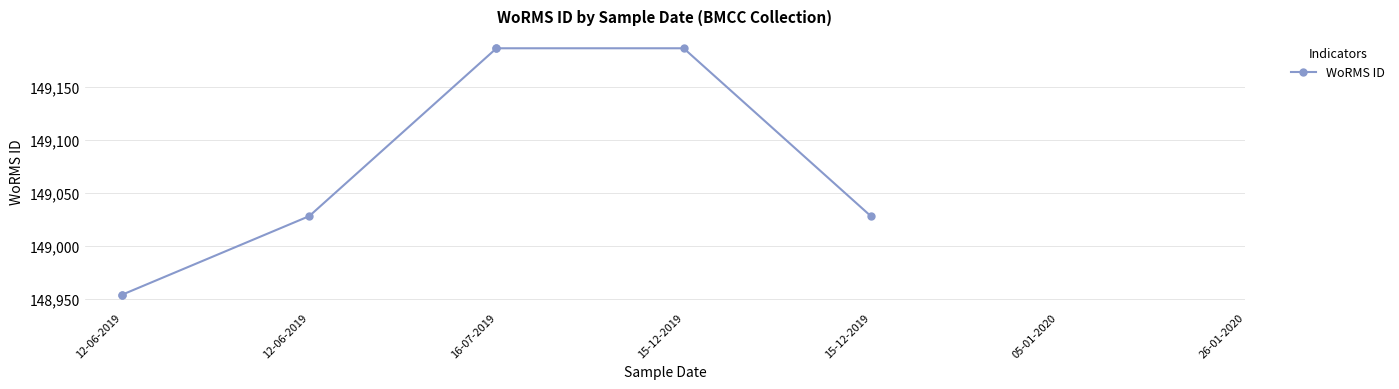

What is the difference between the values at 15-12-2019 and 12-06-2019?

74